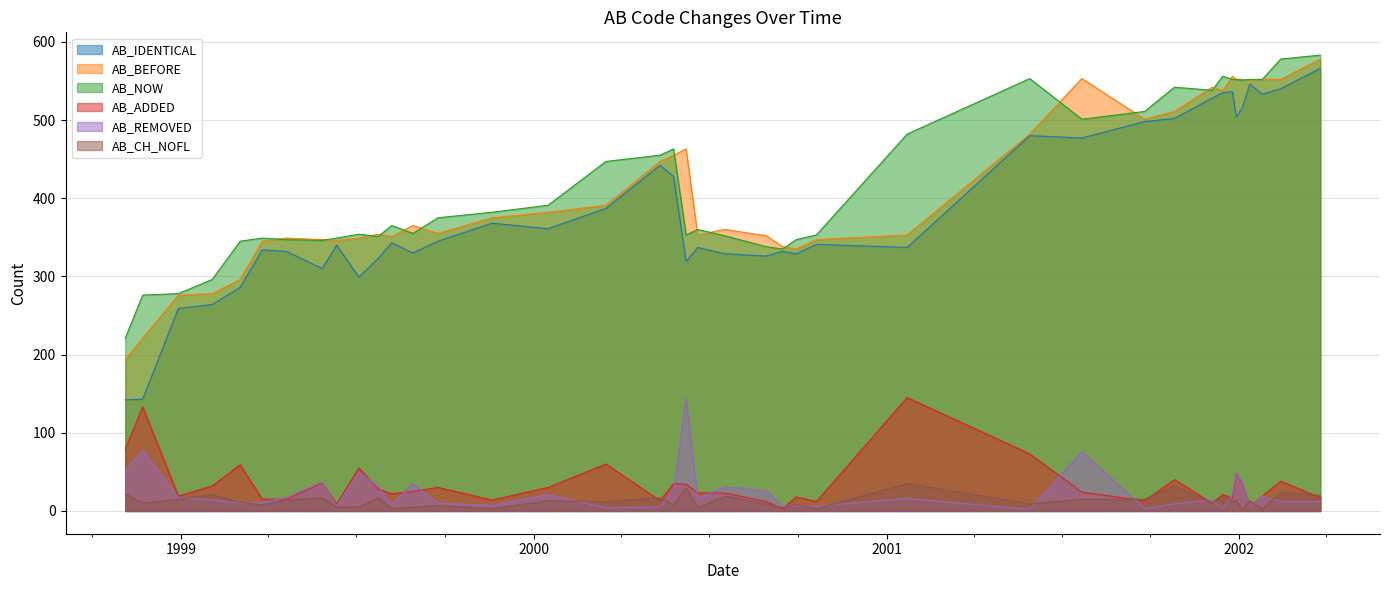

How many lines are shown in the chart?

6